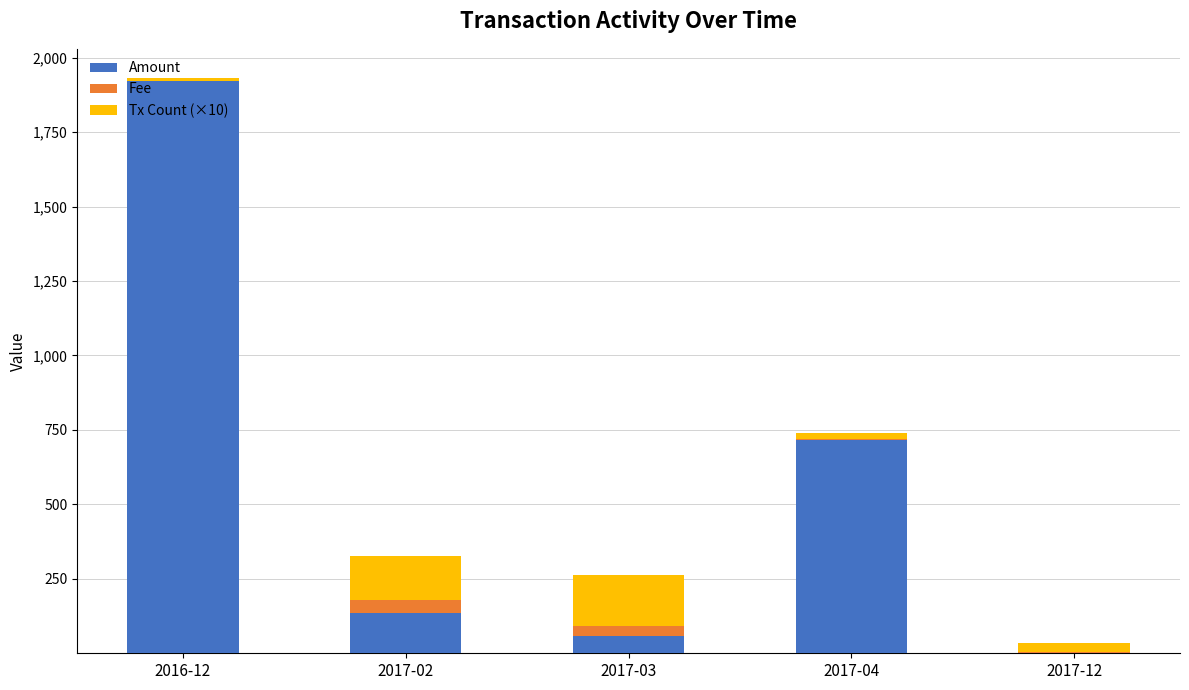

How many distinct data groups are displayed?

3